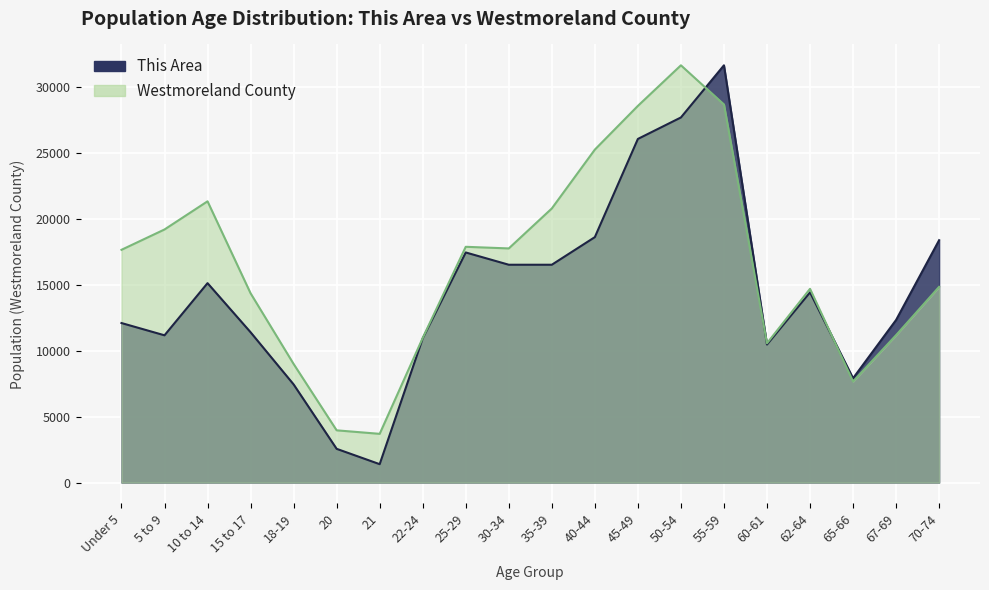

Is it true that This Area equals 11413.4 at 15 to 17?

True